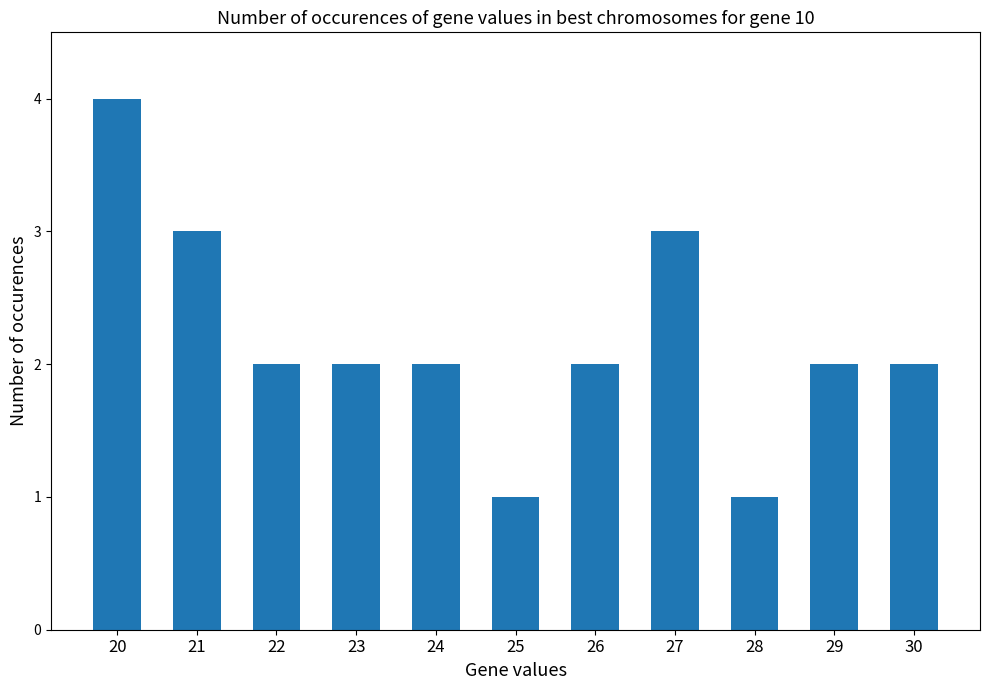

What is the change in value from 25 to 26?

+1